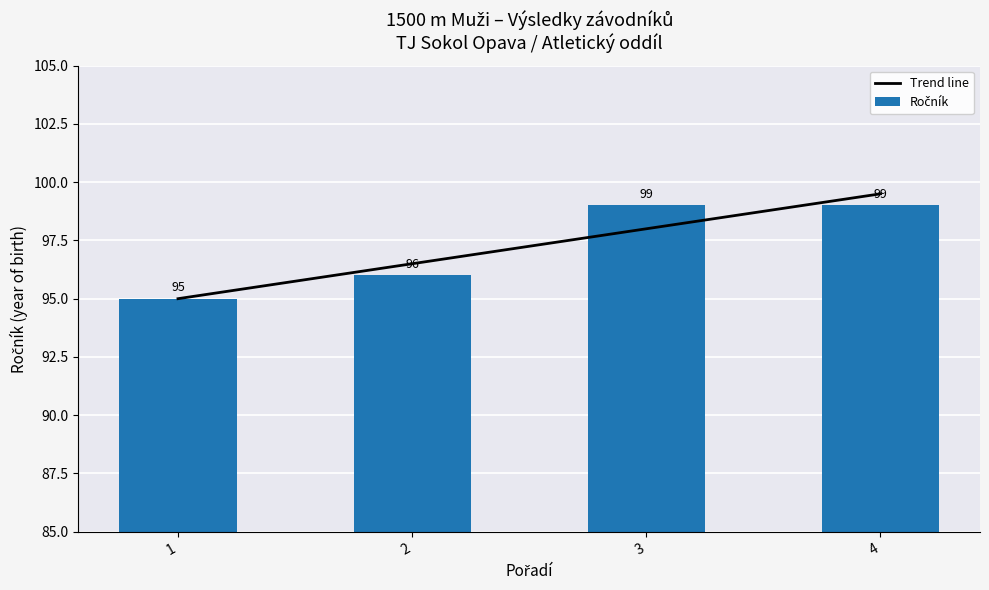

At which label does Trend line reach its minimum?

1